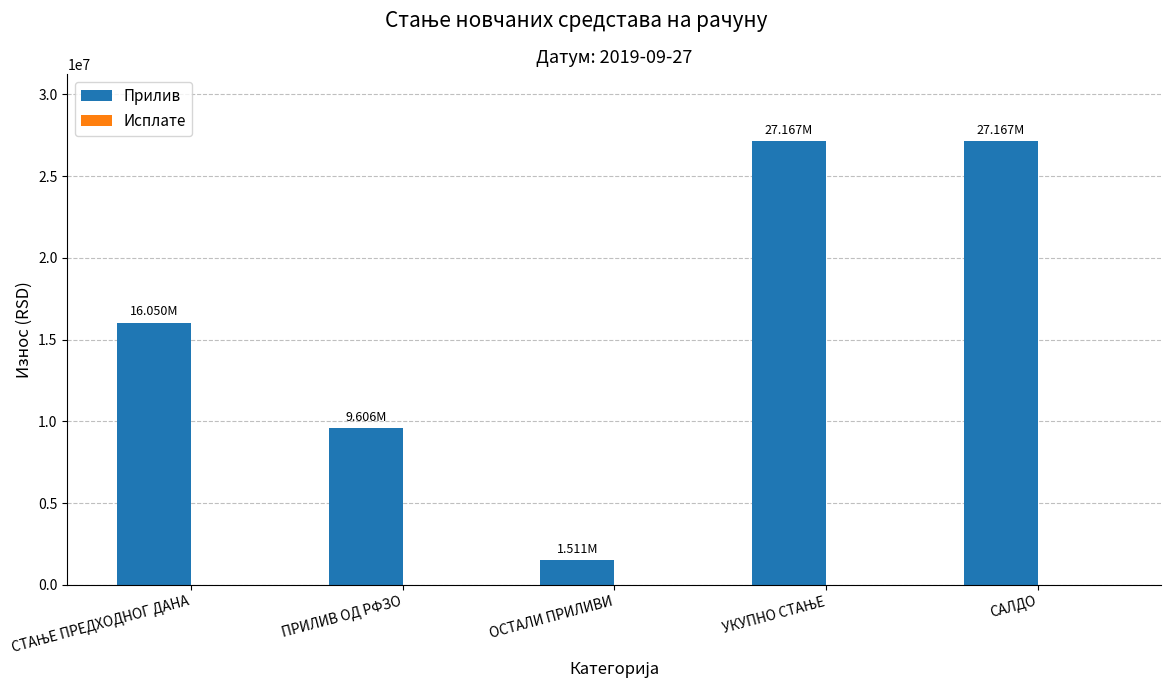

What is the label of the 1st bar from the right?

САЛДО